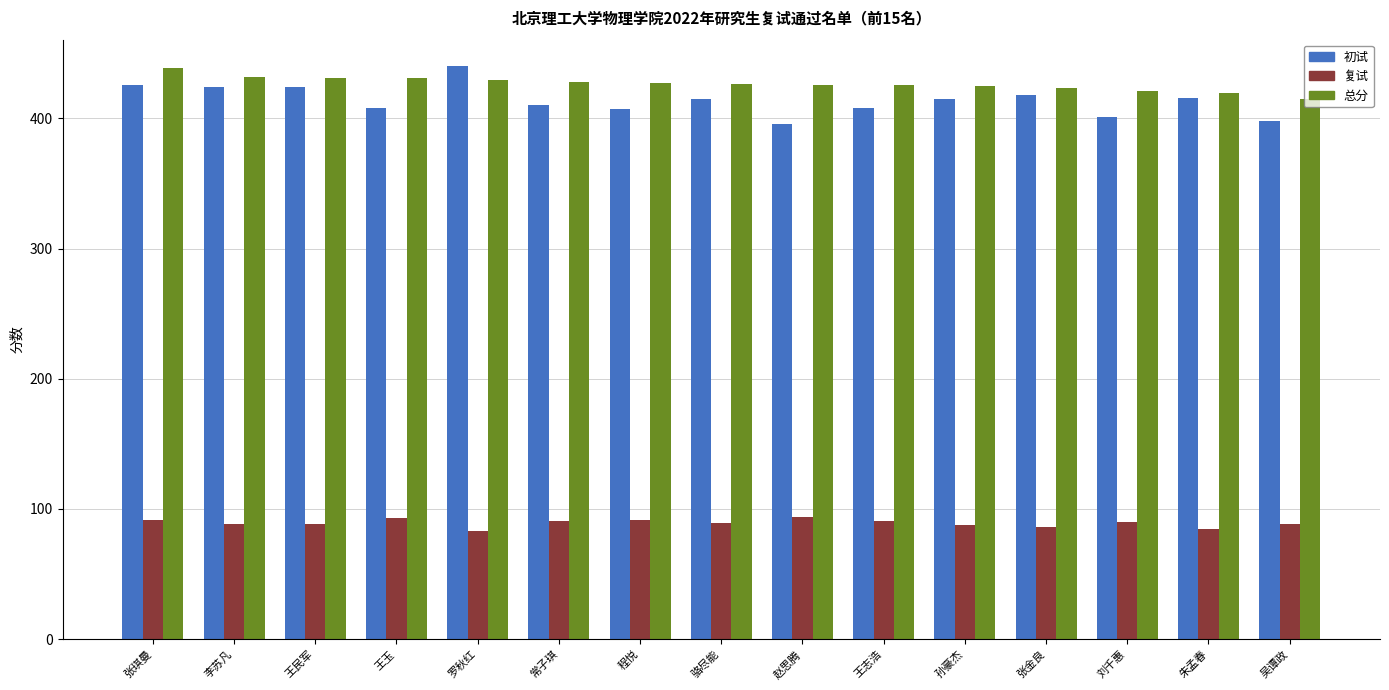

At 王玉, list the series in order from largest to smallest.

总分, 初试, 复试